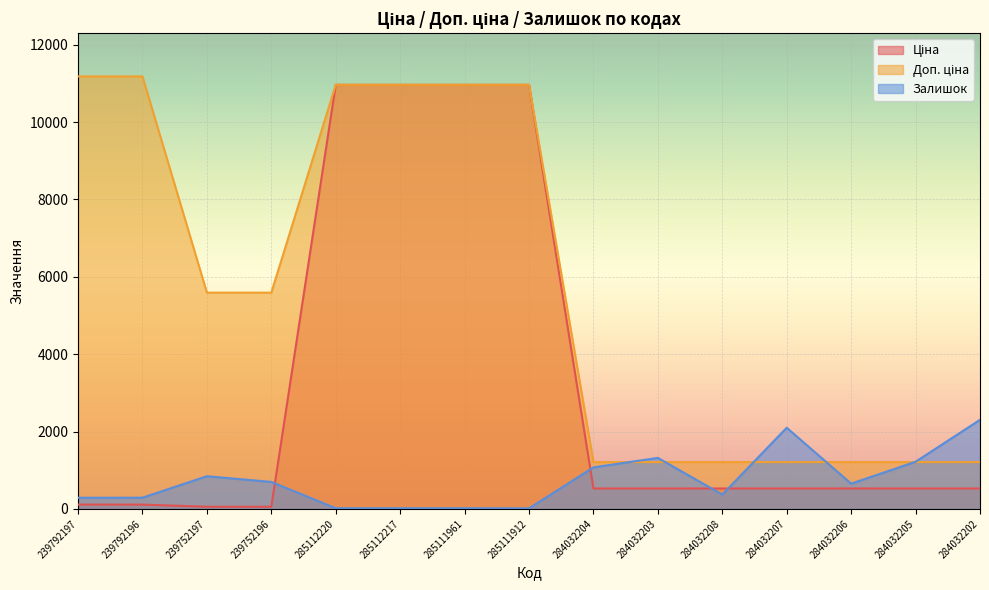

Which category has the highest value in the Доп. ціна series?

239792197